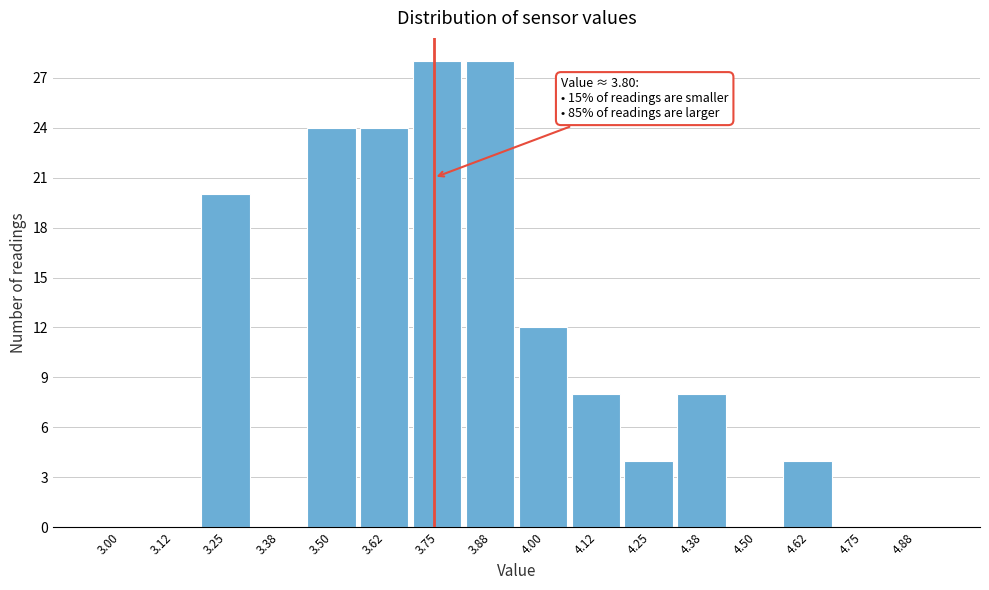

Reading left to right, what are all the values shown in this chart?

3.00=0	3.12=0	3.25=20	3.38=0	3.50=24	3.62=24	3.75=28	3.88=28	4.00=12	4.12=8	4.25=4	4.38=8	4.50=0	4.62=4	4.75=0	4.88=0